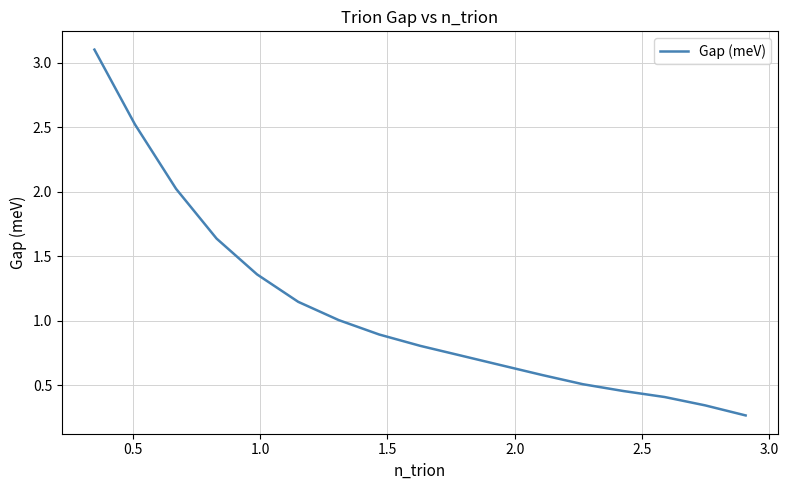

What is the maximum value shown in the chart?

3.1